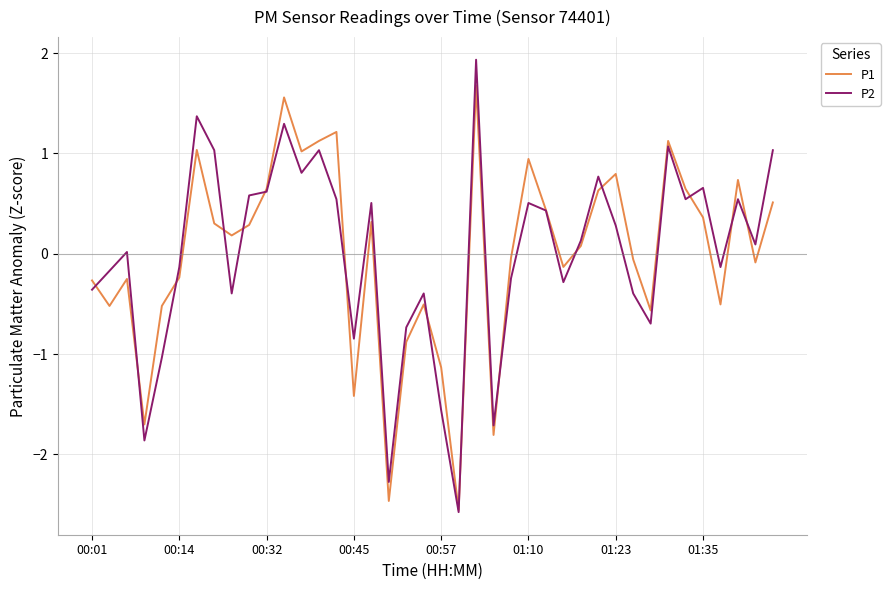

Rank the series by their maximum value, from lowest to highest.

P1, P2